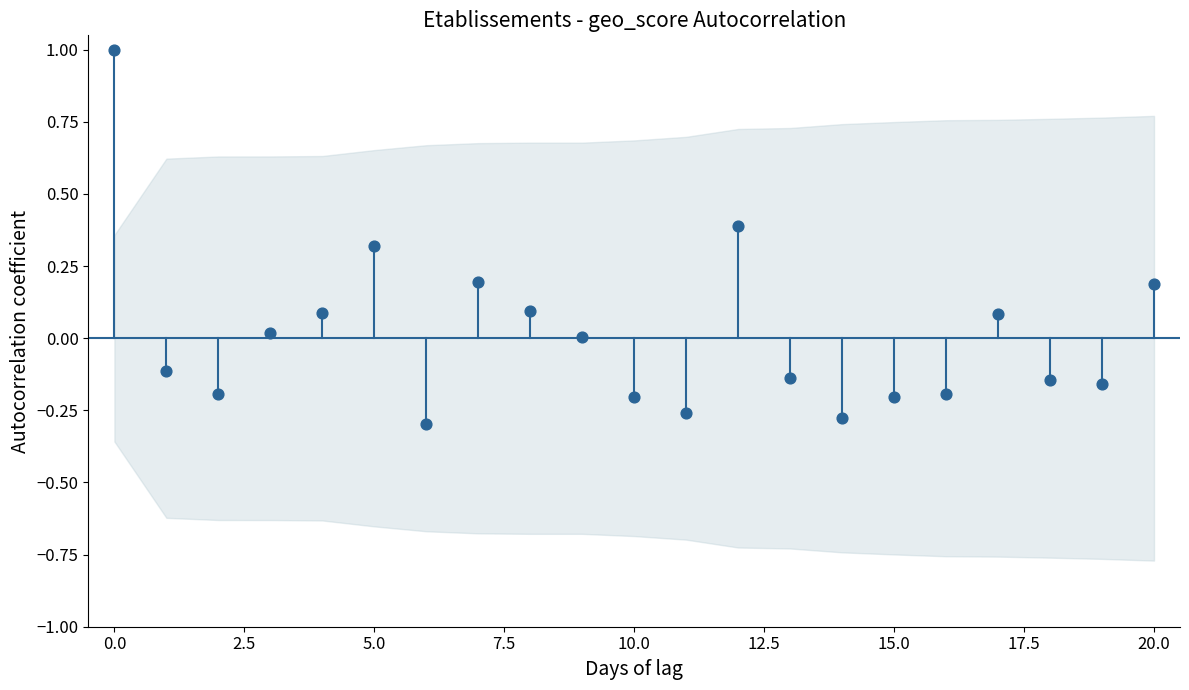

What is the range of Y values (max minus min)?

1.3